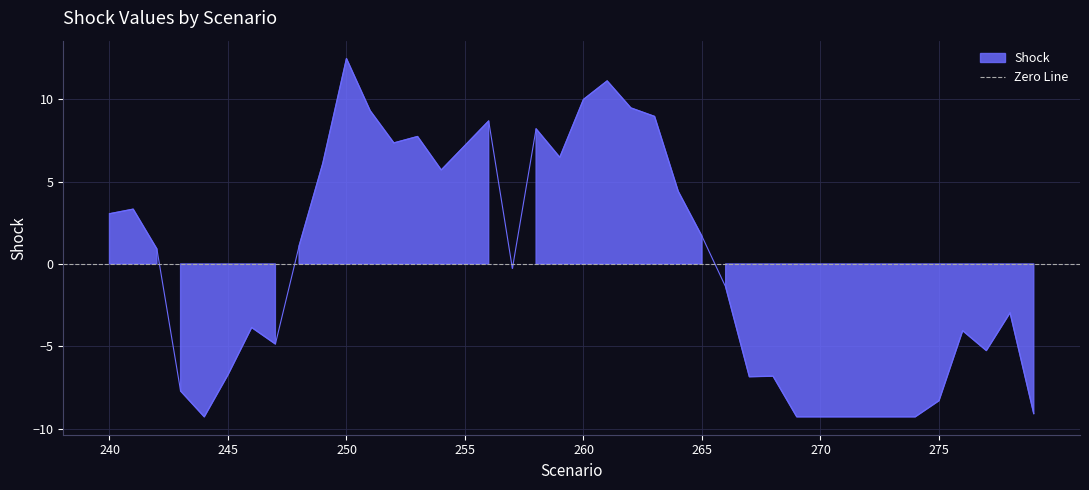

At which label does the data first exceed 0?

240